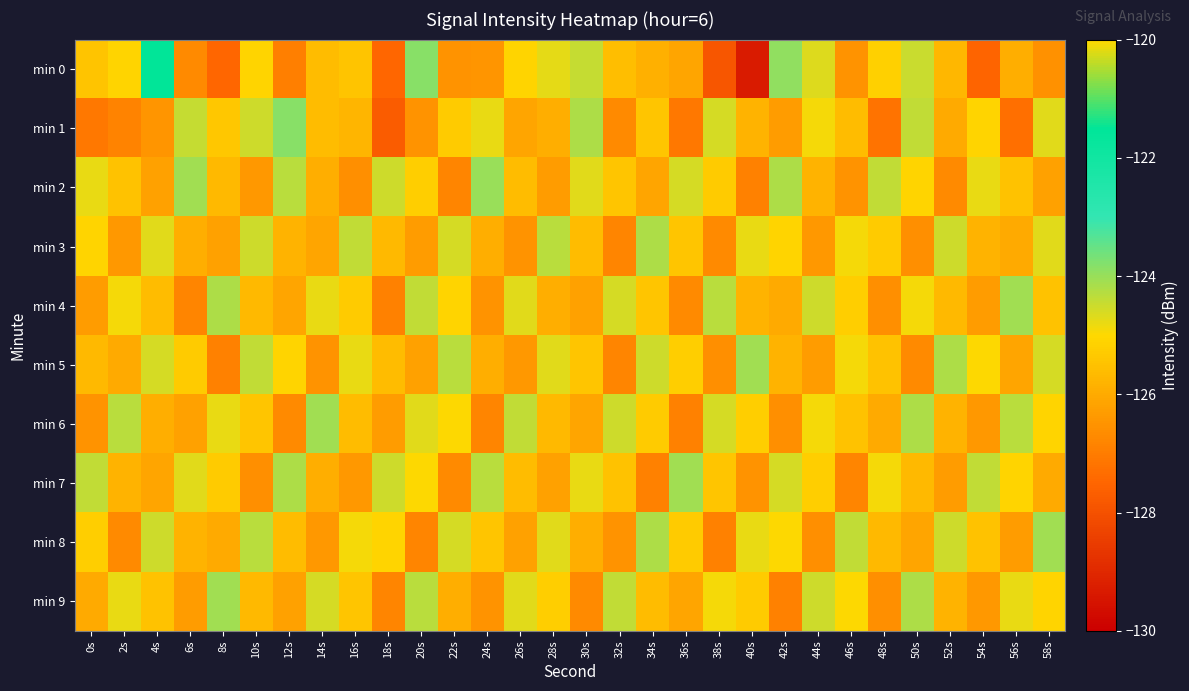

What is the total value across all series at 0s?

-1256.5